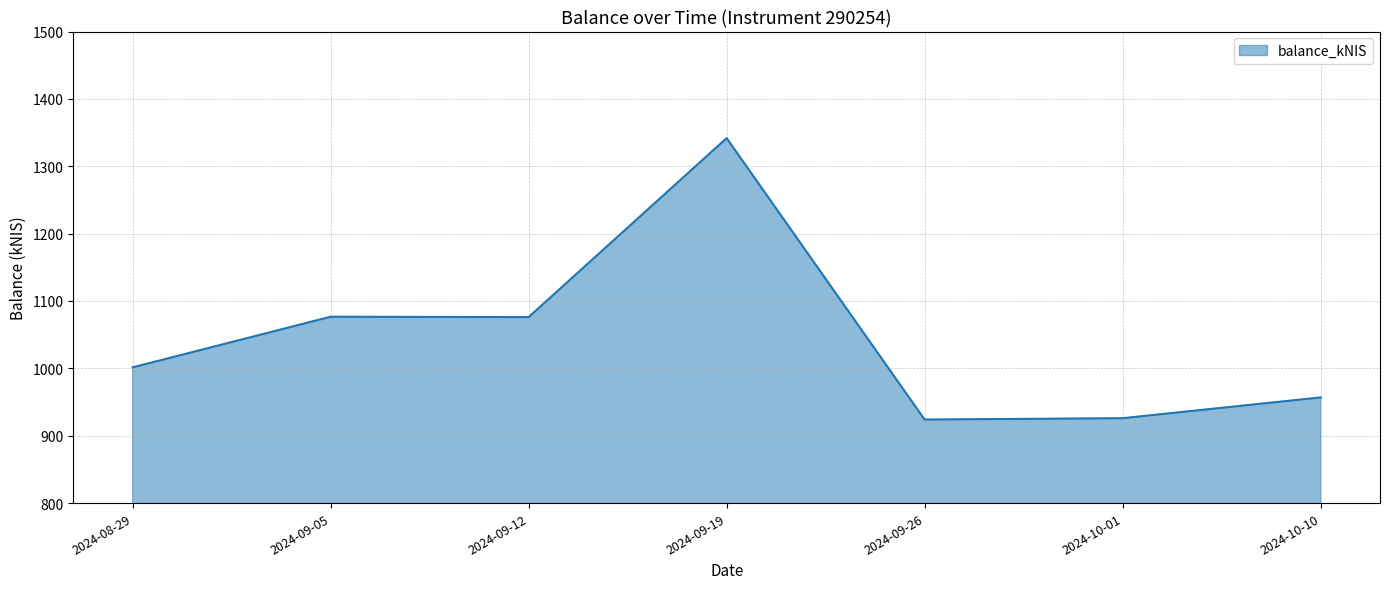

What is the sum of all values?

7302.9